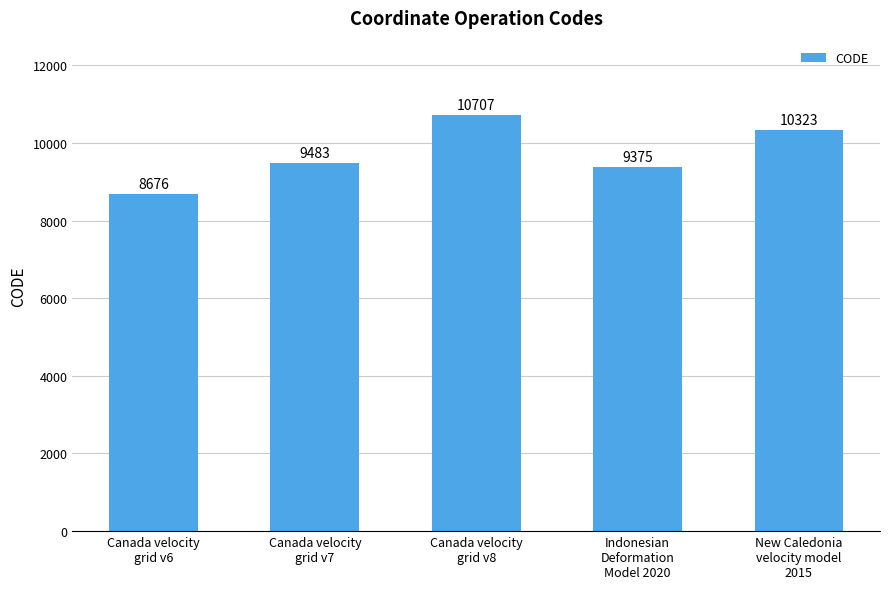

What is the value of the 2nd bar from the left?

9483